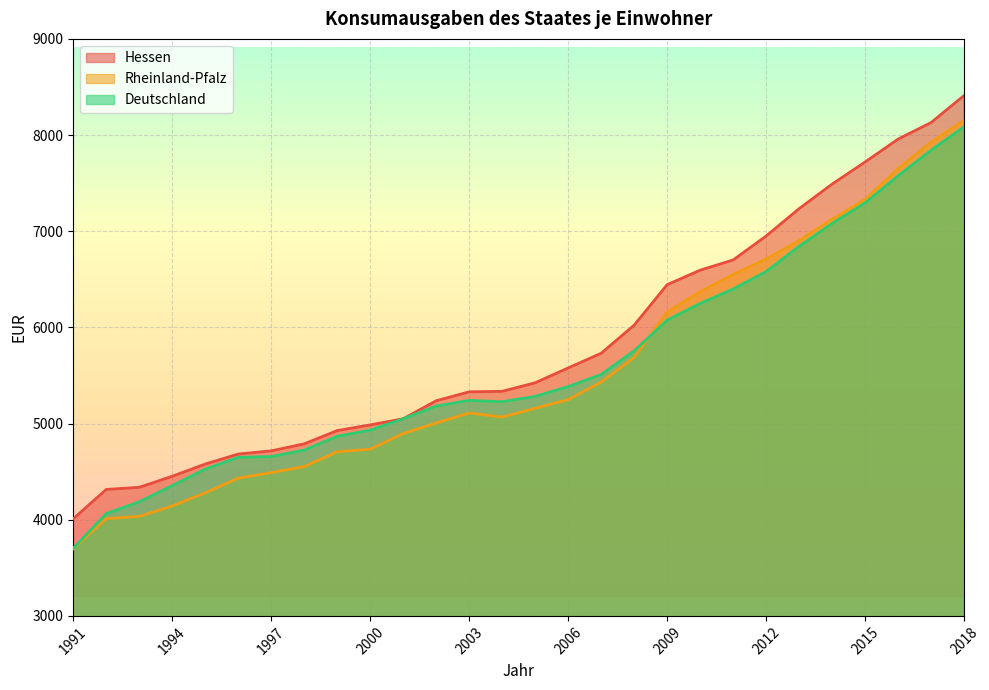

Reading left to right, transcribe all the data shown in this chart.

Hessen: 1991=4010	1992=4315	1993=4337	1994=4452	1995=4579	1996=4683	1997=4716	1998=4789	1999=4927	2000=4986	2001=5050	2002=5237	2003=5330	2004=5335	2005=5424	2006=5578	2007=5731	2008=6023	2009=6444	2010=6595	2011=6701	2012=6950	2013=7235	2014=7490	2015=7720	2016=7958	2017=8130	2018=8411
Rheinland-Pfalz: 1991=3699	1992=4011	1993=4035	1994=4143	1995=4279	1996=4432	1997=4490	1998=4552	1999=4707	2000=4733	2001=4896	2002=5006	2003=5110	2004=5067	2005=5159	2006=5249	2007=5431	2008=5687	2009=6160	2010=6371	2011=6549	2012=6712	2013=6902	2014=7124	2015=7331	2016=7650	2017=7927	2018=8154
Deutschland: 1991=3703	1992=4064	1993=4186	1994=4355	1995=4526	1996=4649	1997=4657	1998=4724	1999=4868	2000=4931	2001=5050	2002=5182	2003=5241	2004=5227	2005=5282	2006=5385	2007=5510	2008=5756	2009=6075	2010=6249	2011=6399	2012=6580	2013=6843	2014=7081	2015=7295	2016=7576	2017=7842	2018=8086